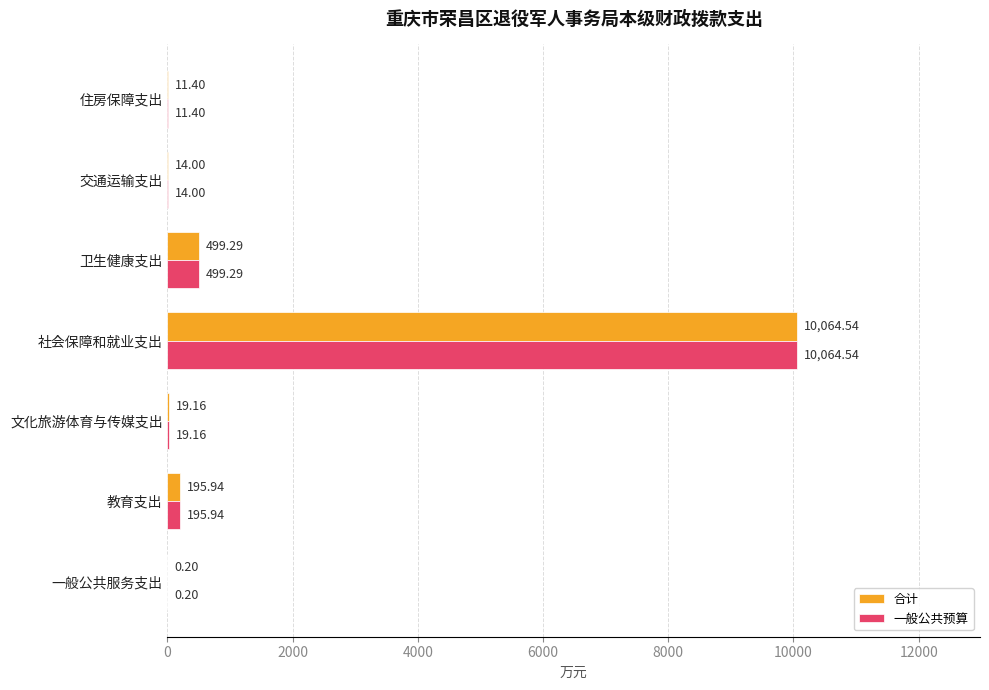

How many data points in 一般公共预算 are above 19?

4